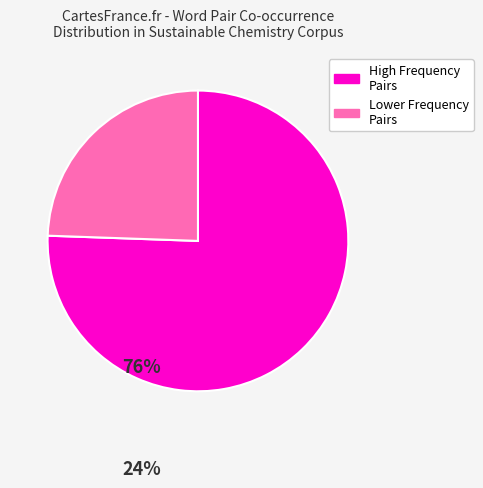

Is there a majority slice in this chart?

Yes